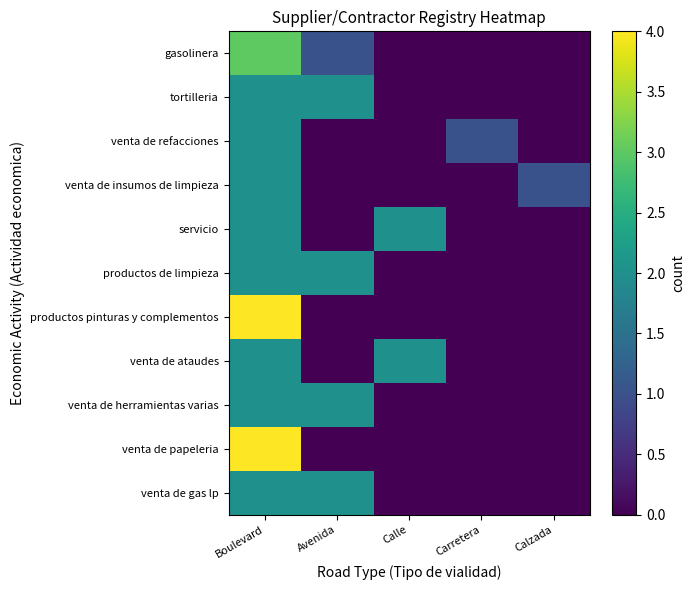

What is the sum of the venta de herramientas varias values at Calzada and Avenida?

2